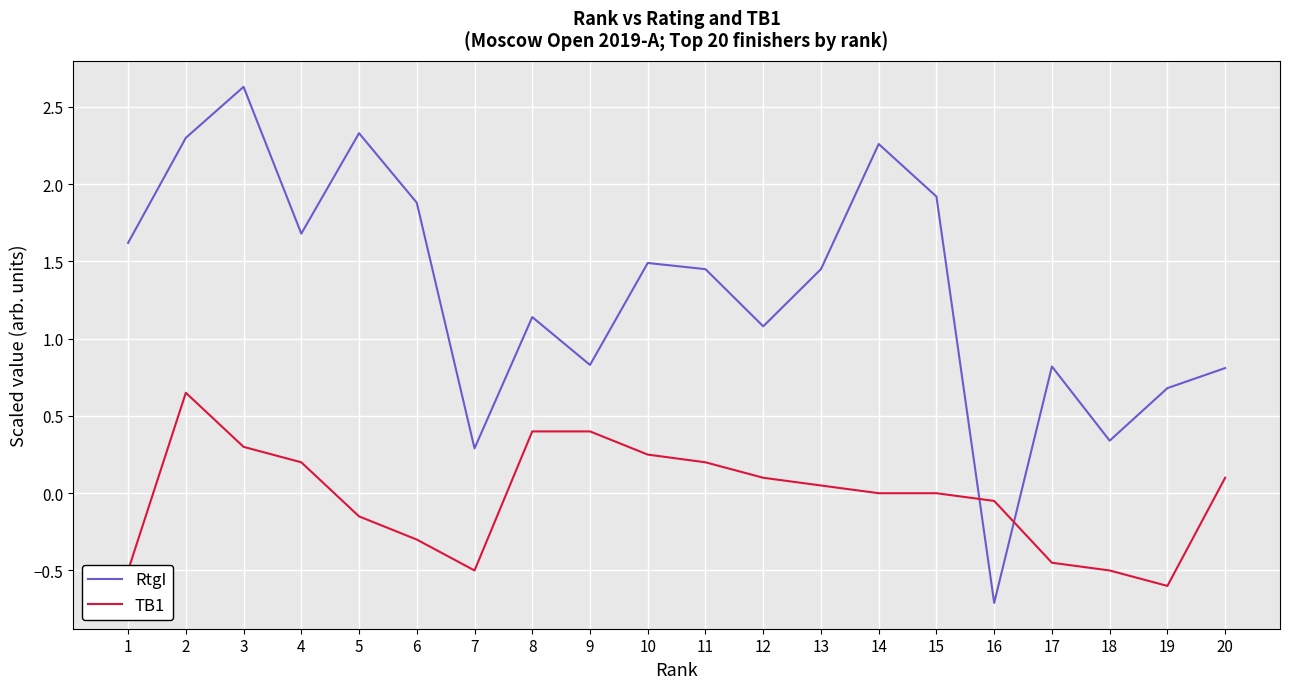

At which category does RtgI reach its first local peak?

3